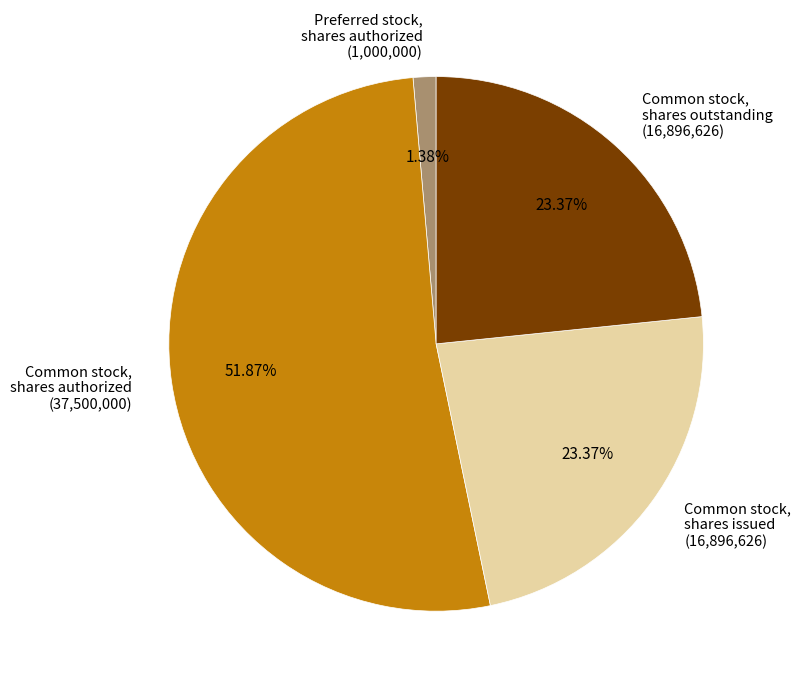

Which slice is the largest?

Common stock, shares authorized